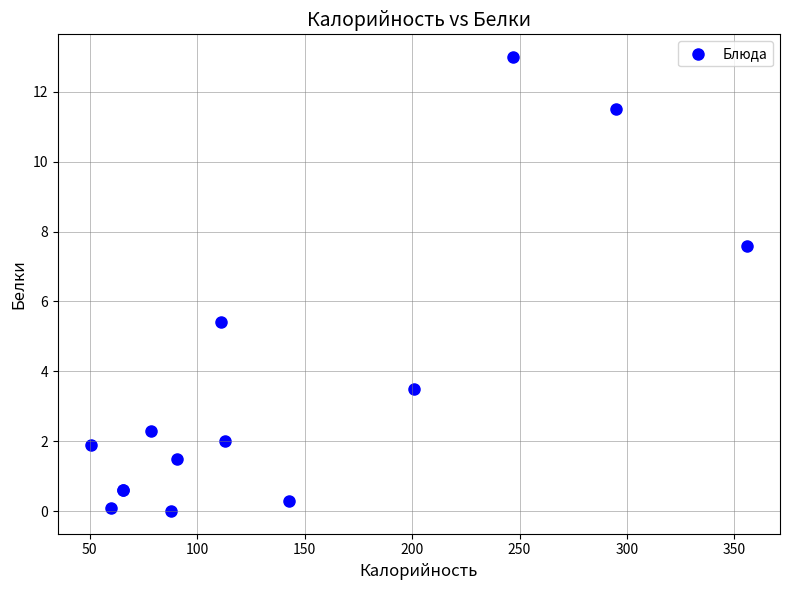

What Y value in the scatter plot is closest to 6?

5.4